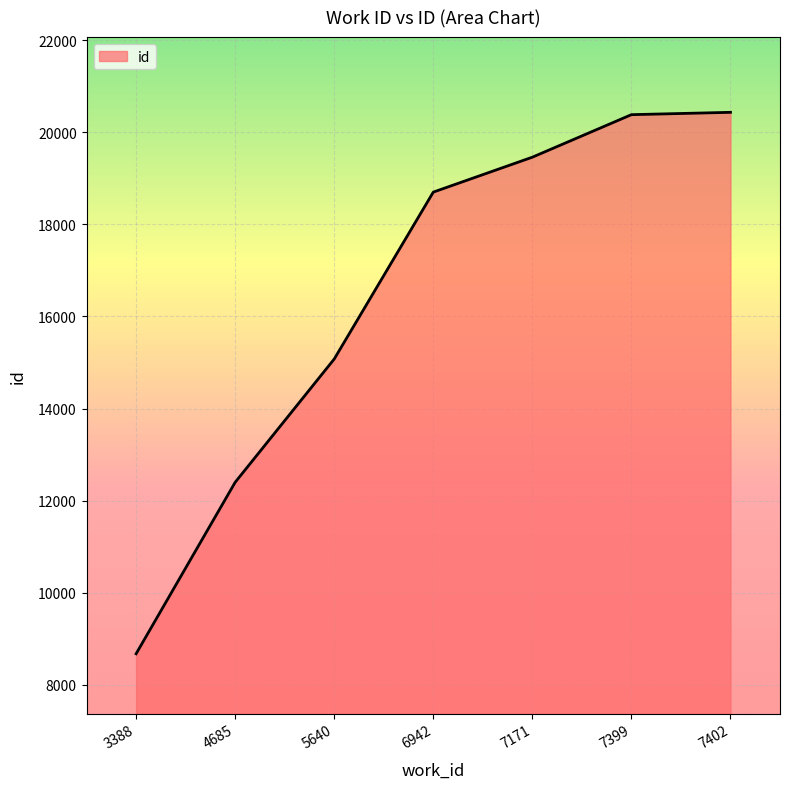

What is the average value?

16447